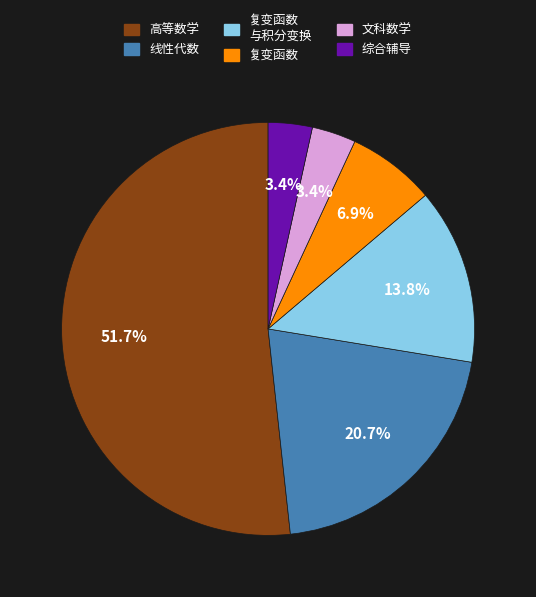

Is there a majority slice in this chart?

Yes